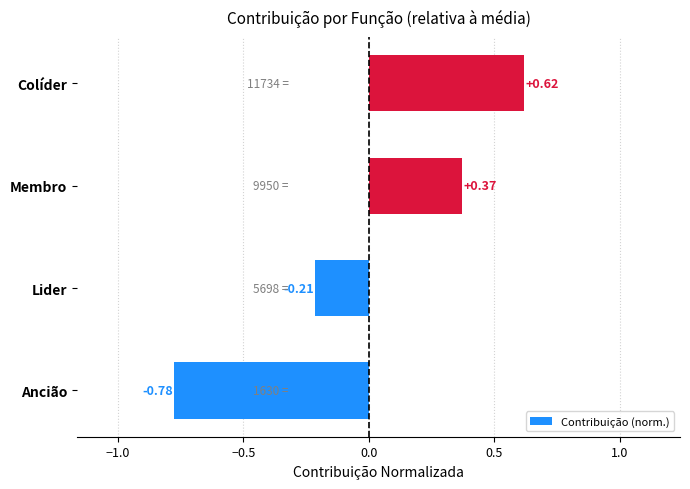

Count the values in the range 0 to 1.

2